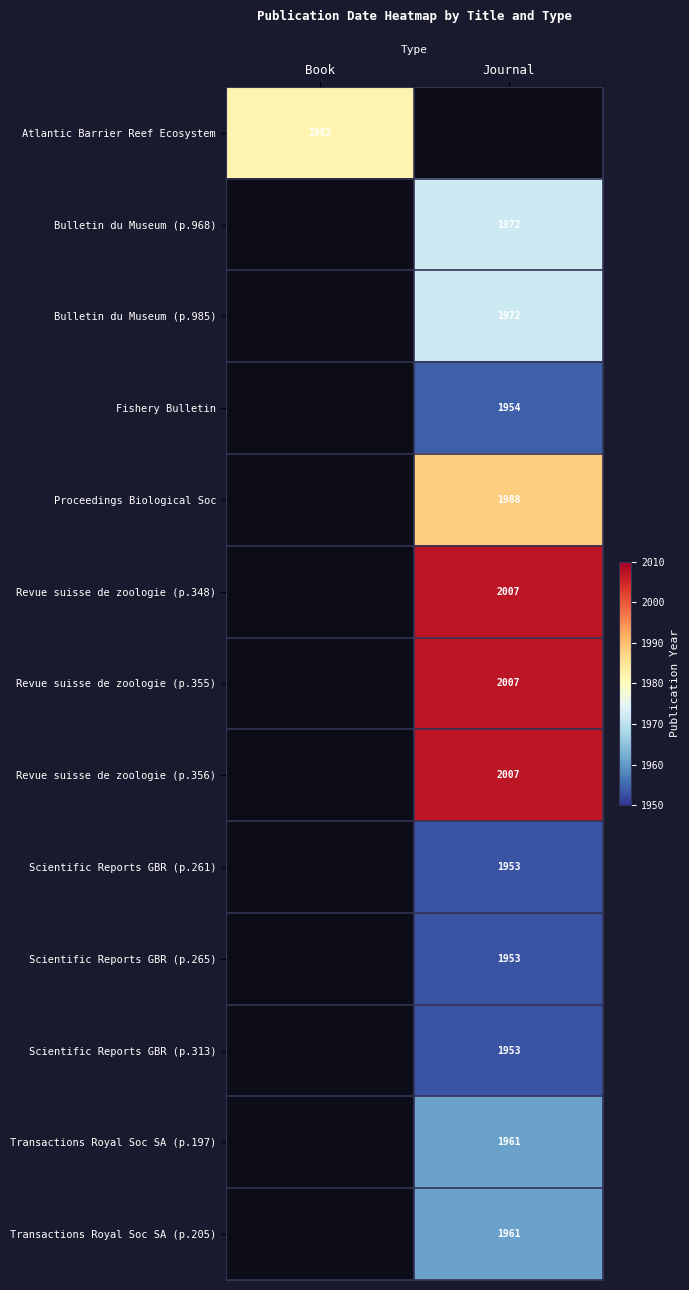

Is it true that Scientific Reports GBR (p.265) equals 1953 at Journal?

True